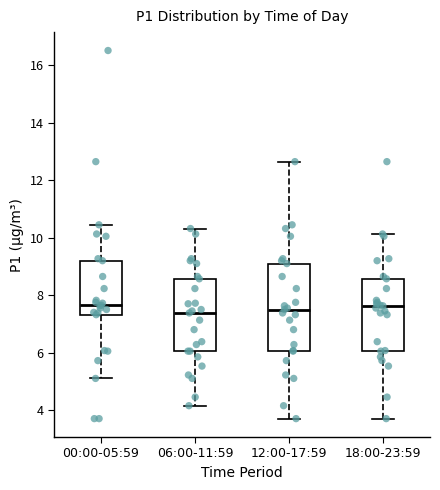

Where is the lower edge of the box for 18:00-23:59 on the y-axis? The values are not printed on the chart, so give them approximately, as read against the axis.

6.0